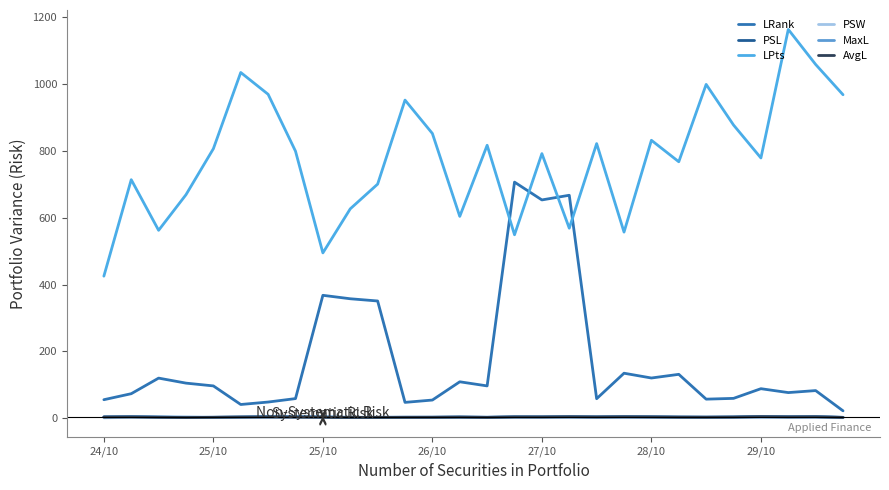

How many lines are shown in the chart?

6